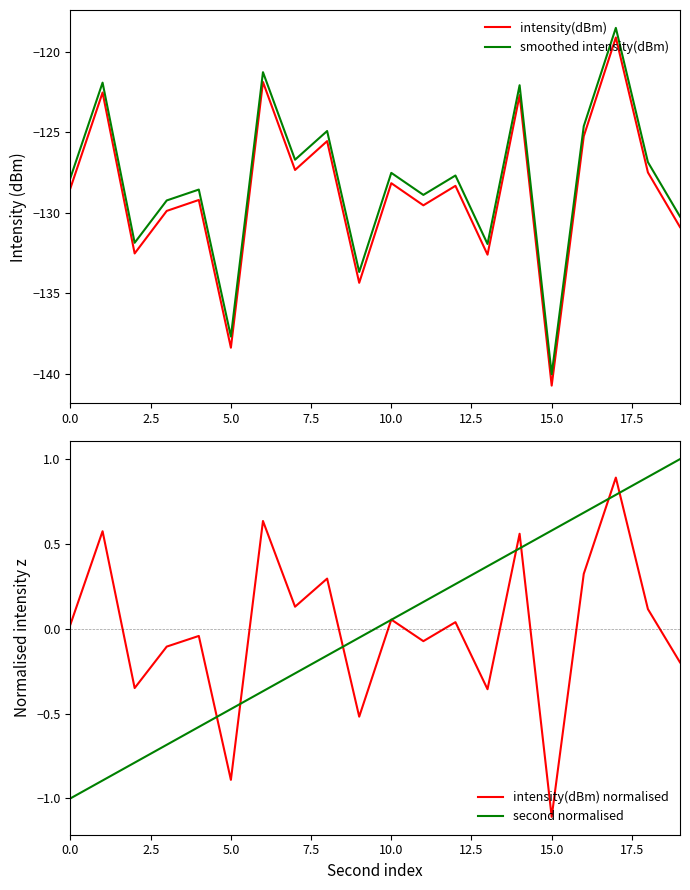

At which label does intensity(dBm) normalised reach its minimum?

15.0